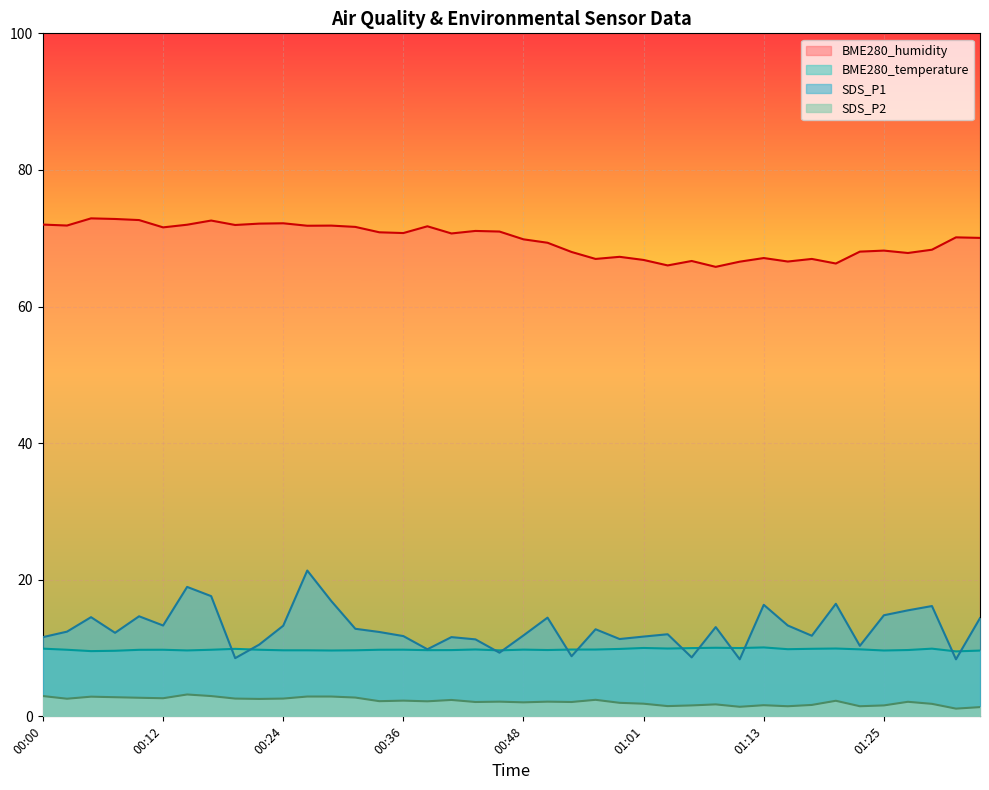

Is it true that BME280_temperature equals 9.9 at 00:19?

True